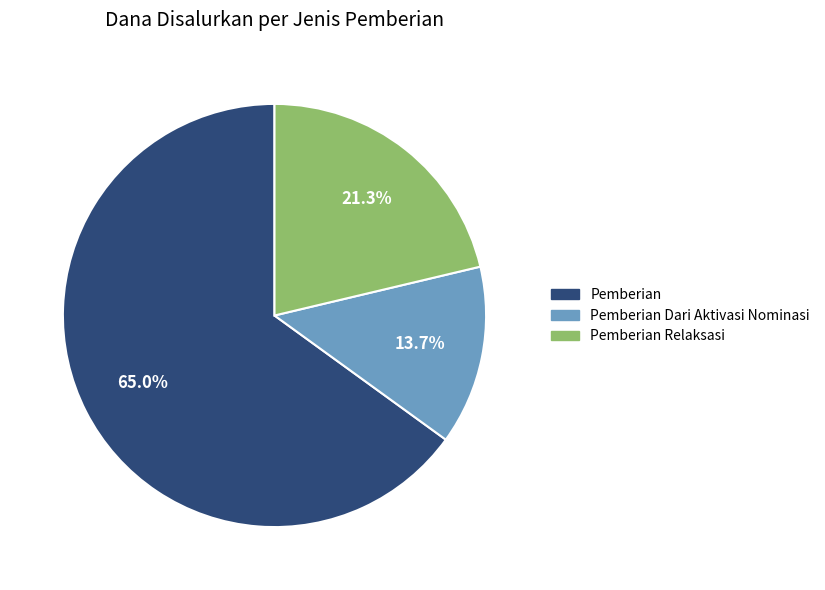

Does any single category account for the majority?

Yes